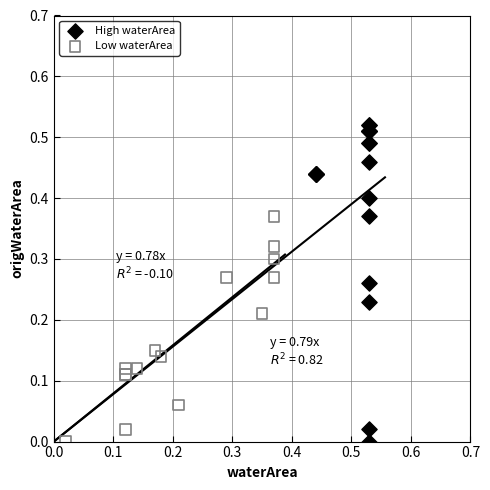

Which series contains the highest Y value?

High waterArea